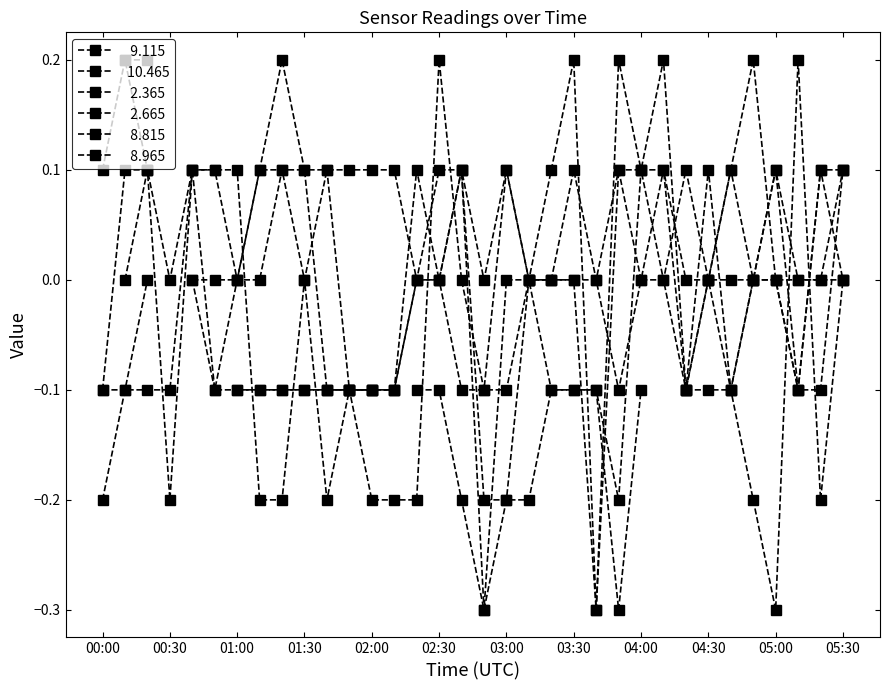

How many positive values does the   2.365 series have?

3